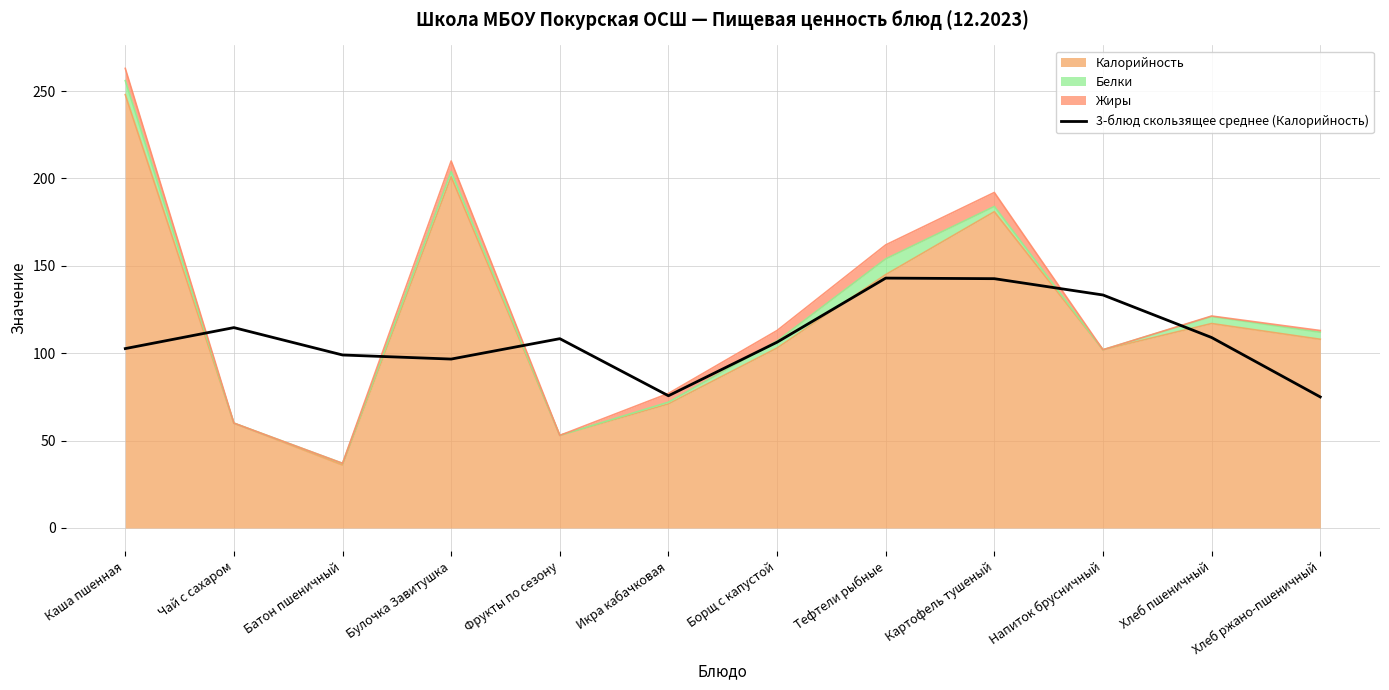

Count the number of categories in the chart.

12